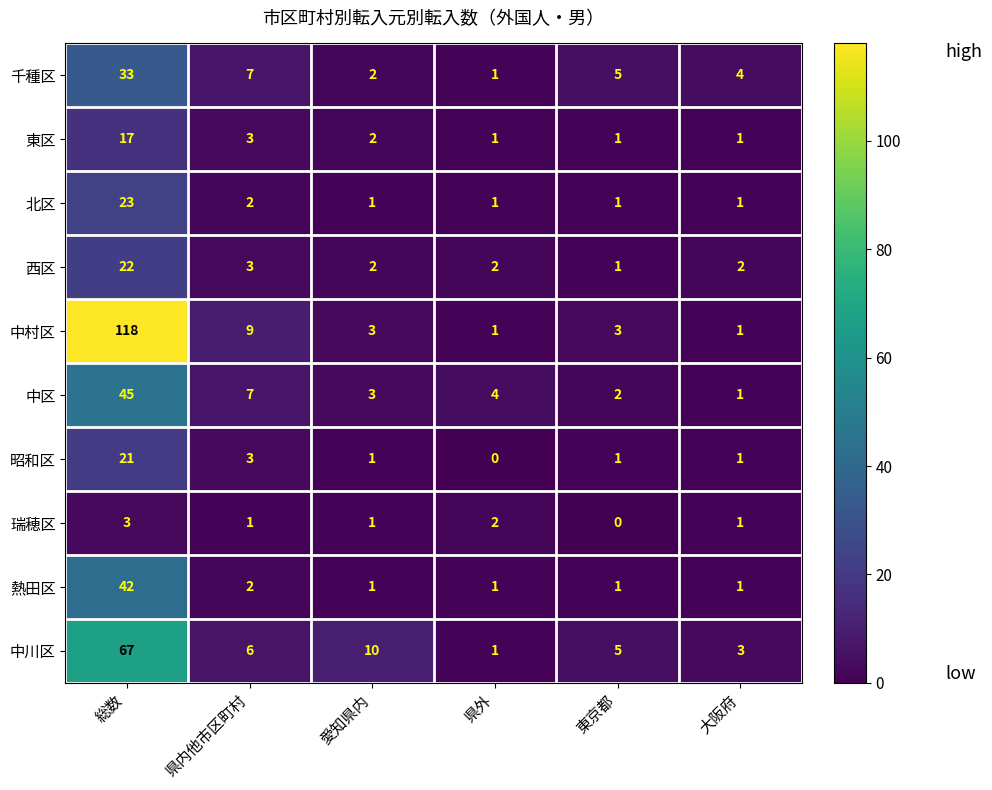

What is the sum of all 北区 values?

29